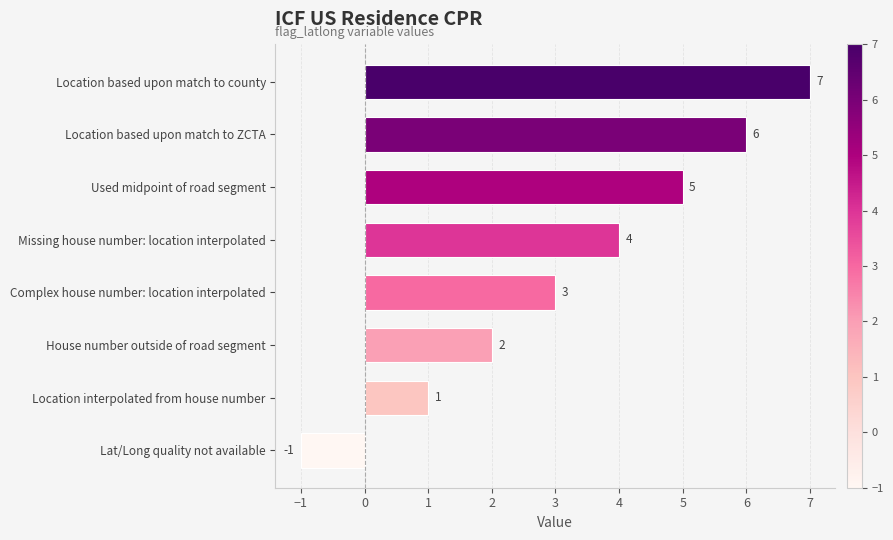

Count the values in the range 2 to 6.

5